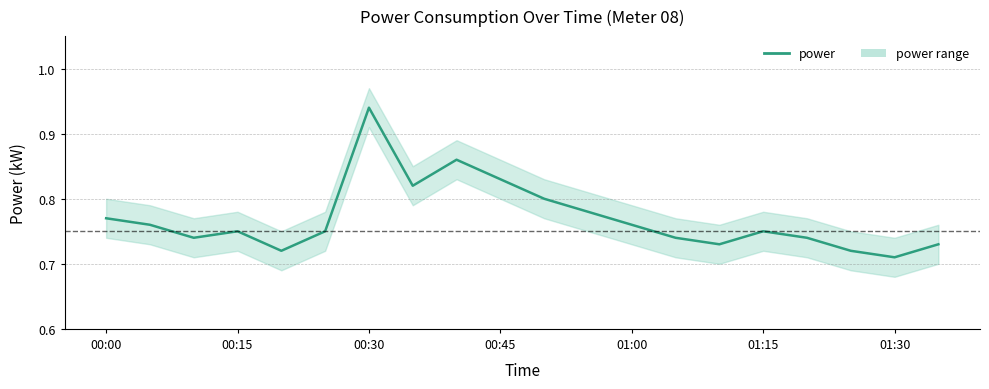

How many lines are shown in the chart?

1